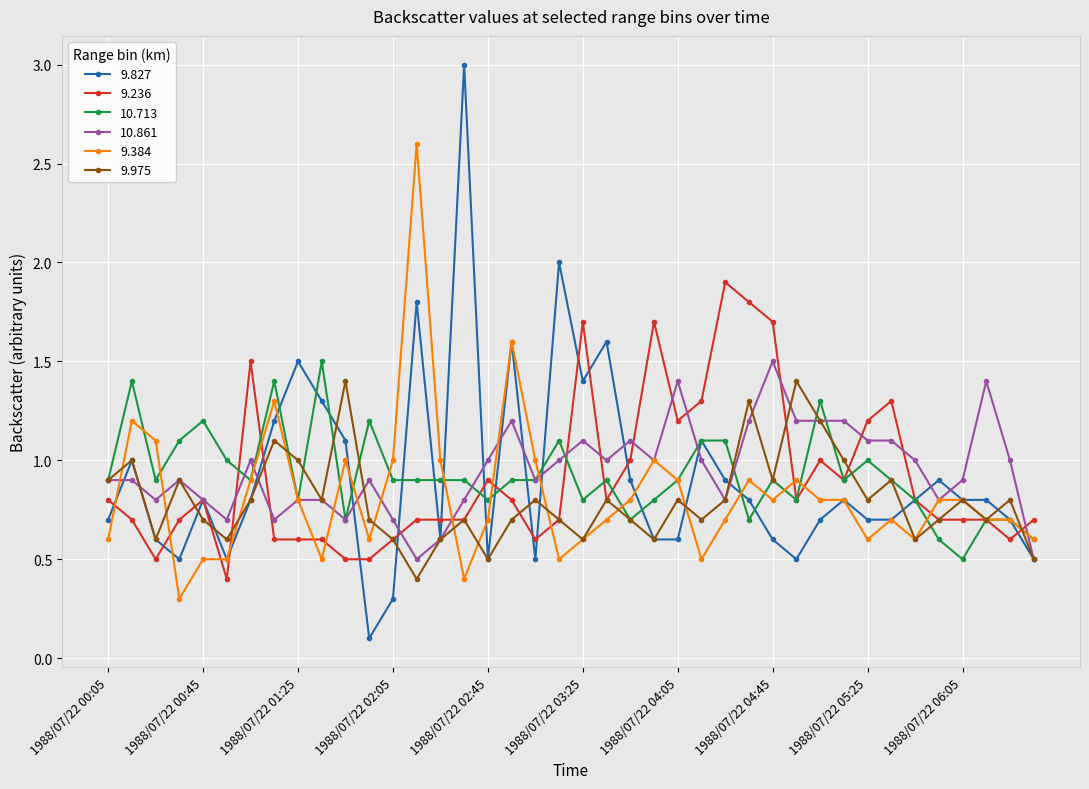

Which series has the widest spread of values?

9.827